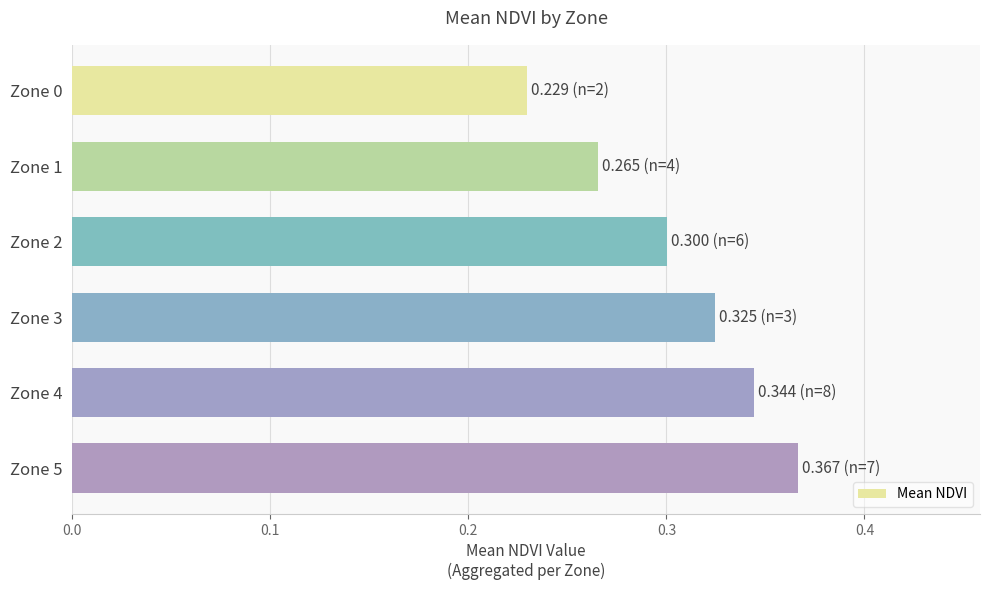

The value at Zone 1 is 0.1. True or false?

False